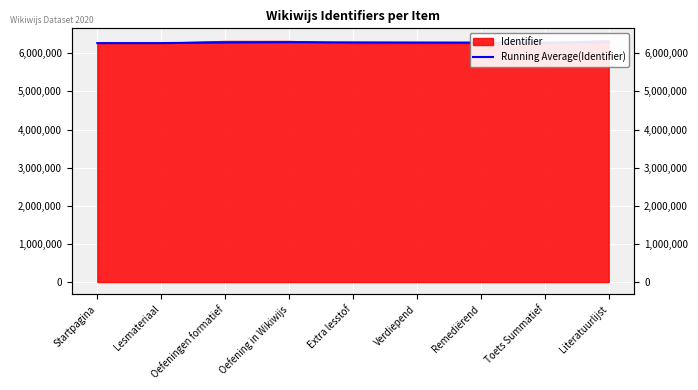

Rank the categories by value from highest to lowest.

Oefening in Wikiwijs, Extra lesstof, Literatuurlijst, Verdiepend, Oefeningen formatief, Remediërend, Toets Summatief, Lesmateriaal, Startpagina